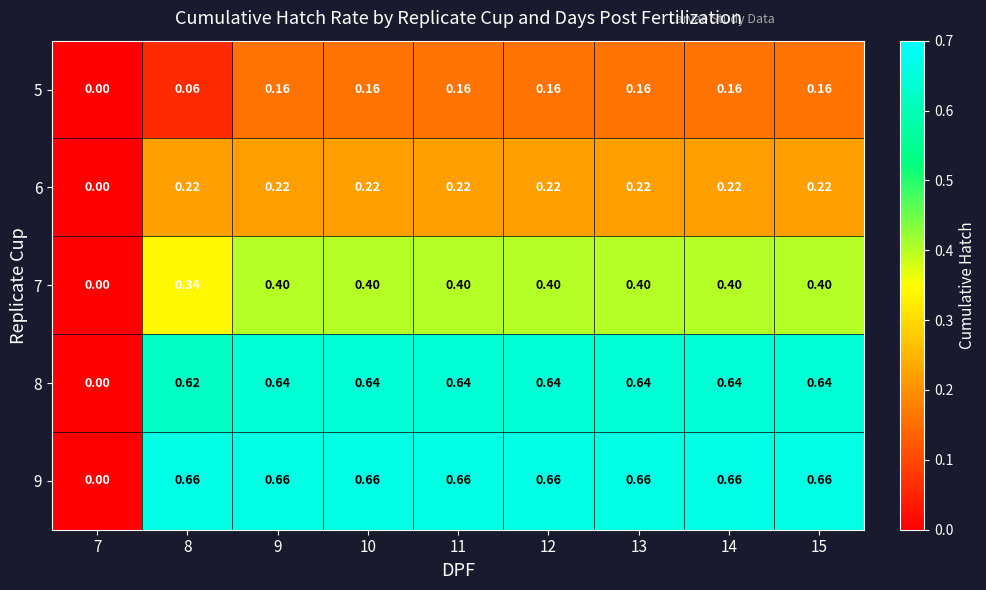

Is the value of 5 at 12 greater than the value of 8 at 9?

No